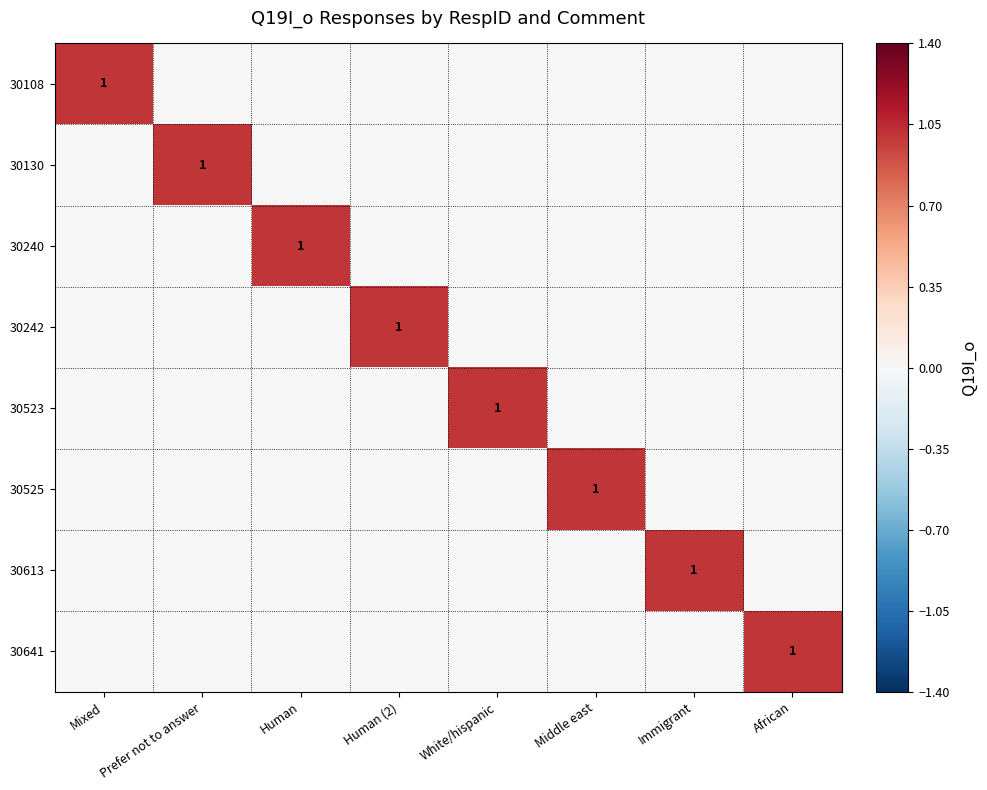

At which label does 30130 reach its peak?

Prefer not to answer